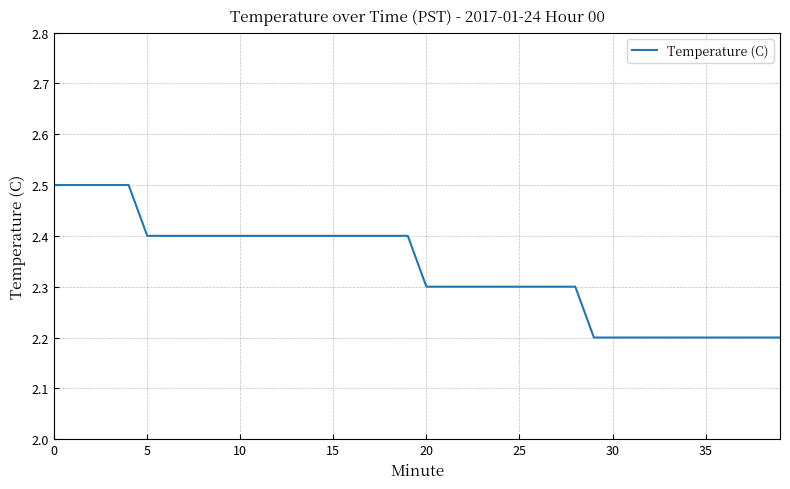

What is the maximum value shown in the chart?

2.5